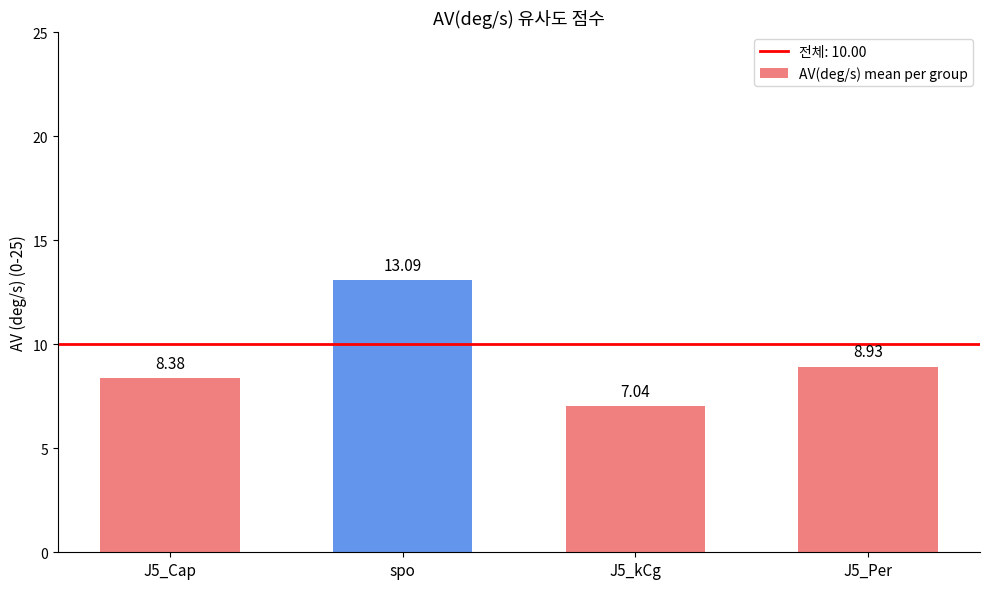

What is the label of the 4th bar from the right?

J5_Cap